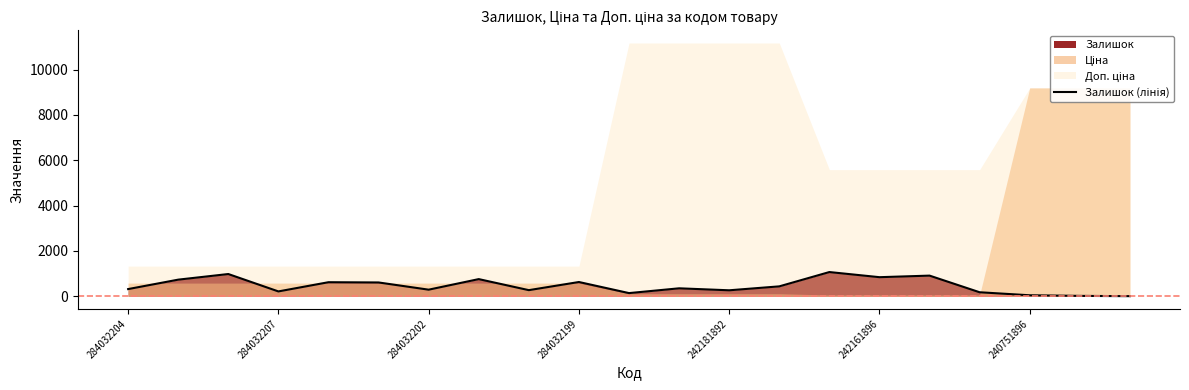

Is it true that the value at 13 is 436?

True